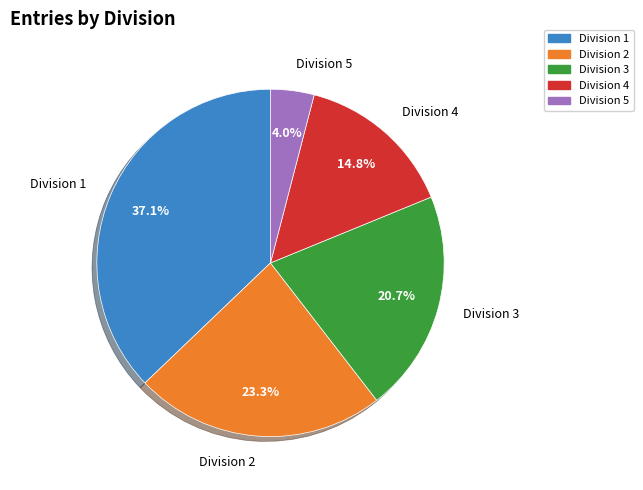

To the nearest percent, what portion does Division 2 represent?

23%